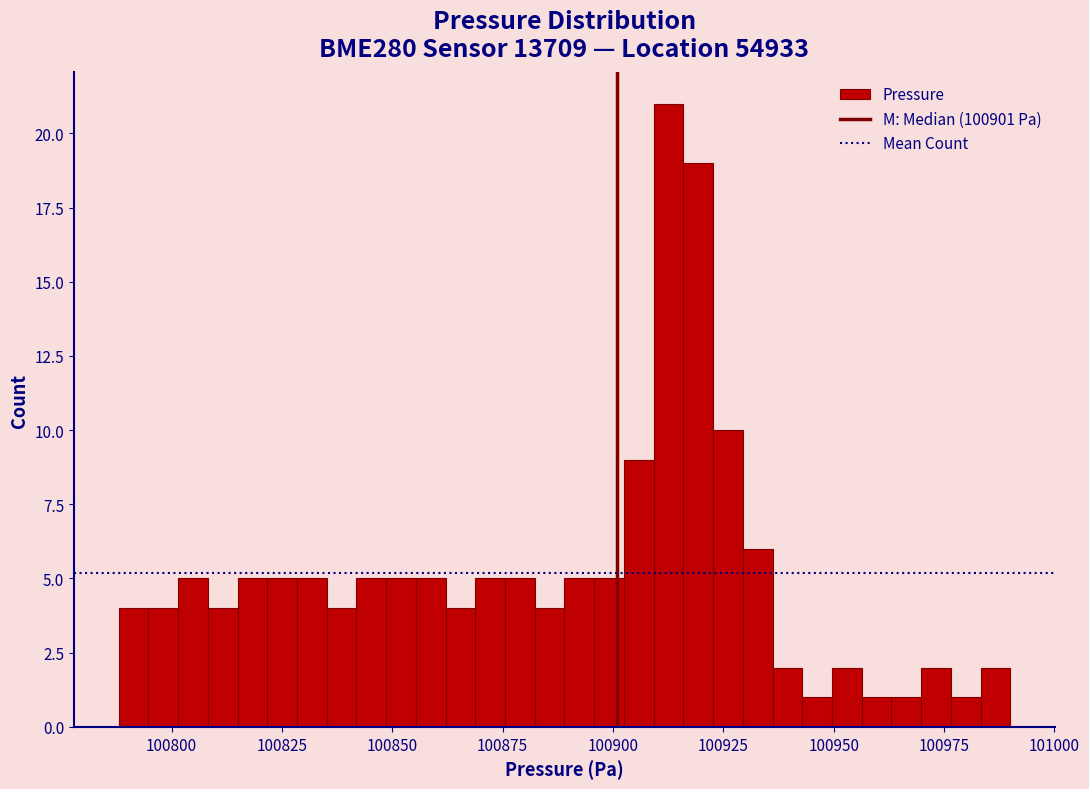

Around what value on the x-axis is the tallest bar? Give the approximate position of its centre, as read against the axis.

100915